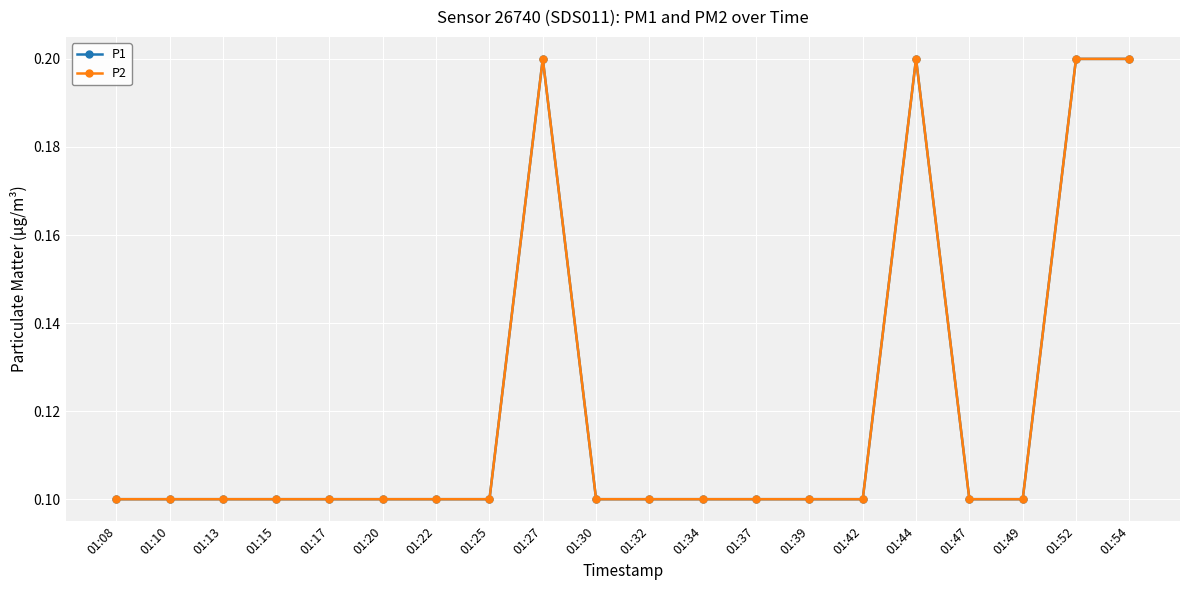

How many lines are shown in the chart?

2